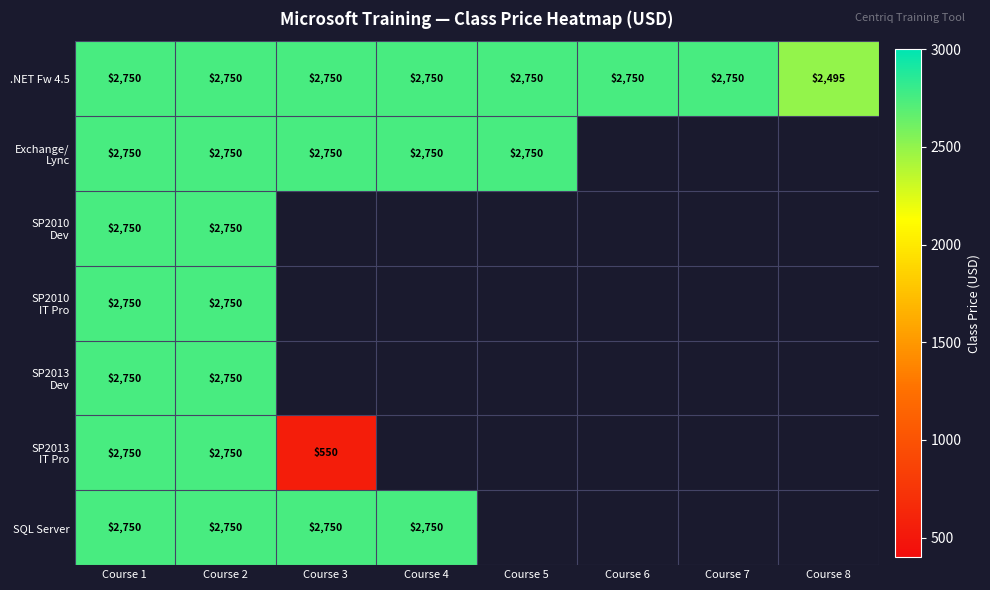

Which has a higher value, Course 2 or Course 6?

Course 2